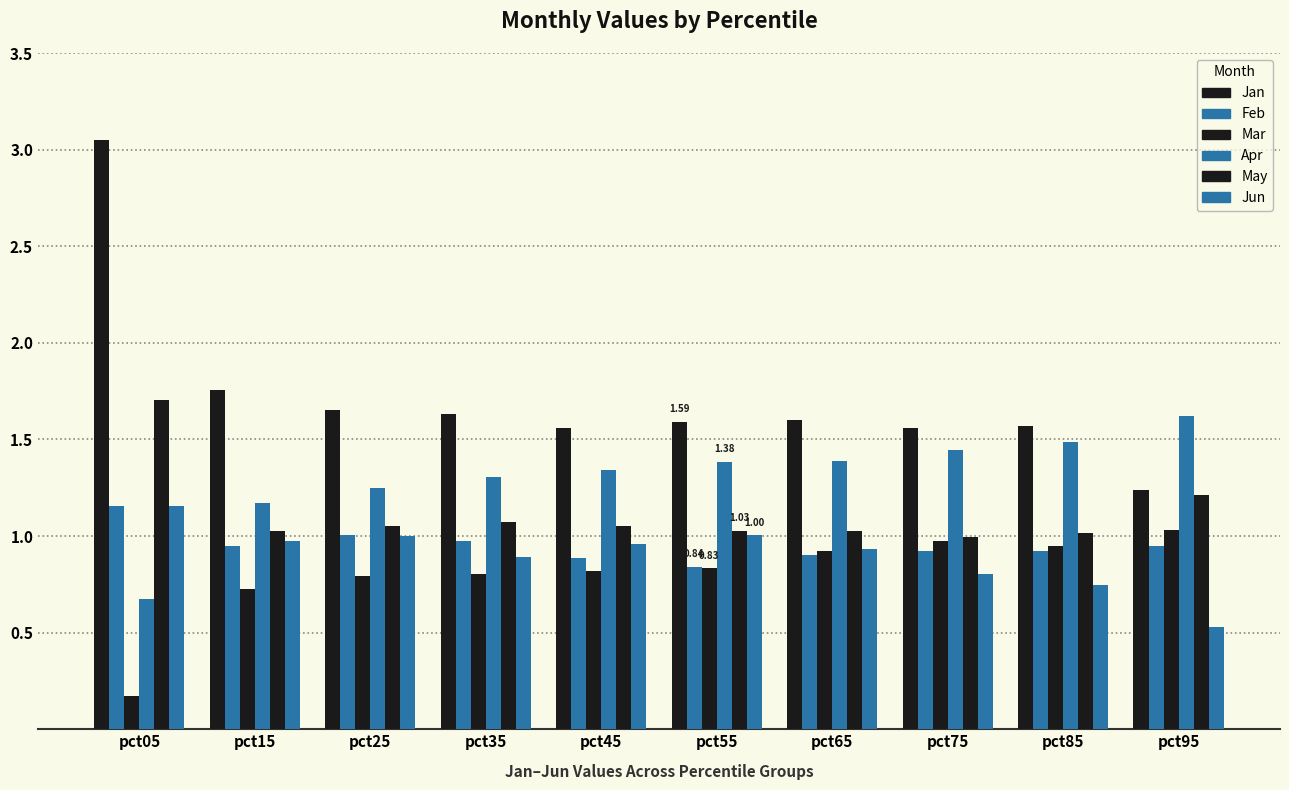

Which series has the largest range (max minus min)?

Jan